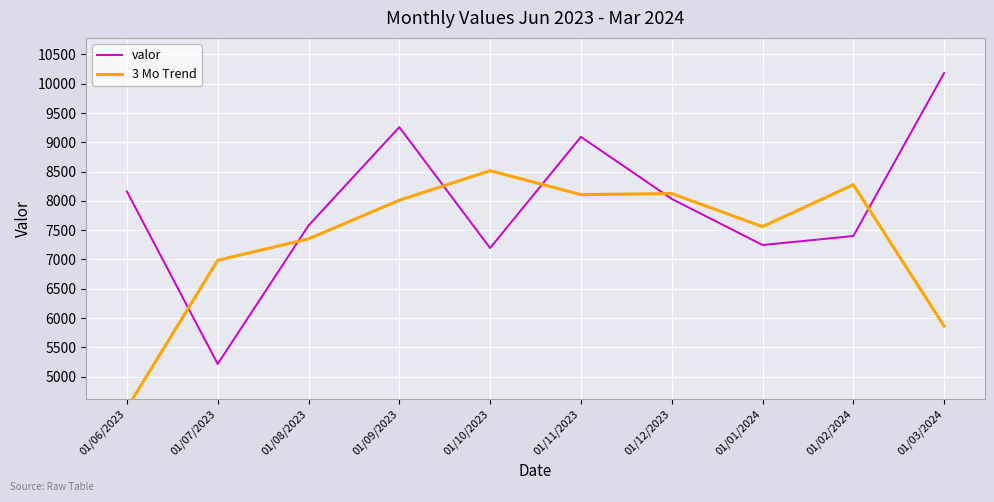

At how many categories does at least one series exceed 7049?

9